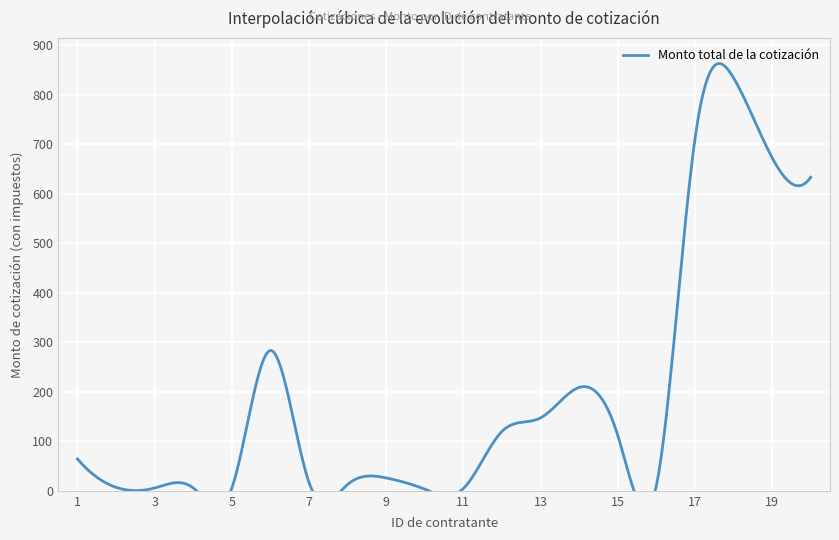

List the labels in order of value, smallest first.

10, 11, 5, 3, 4, 2, 16, 8, 7, 9, 1, 15, 12, 13, 14, 6, 20, 19, 17, 18